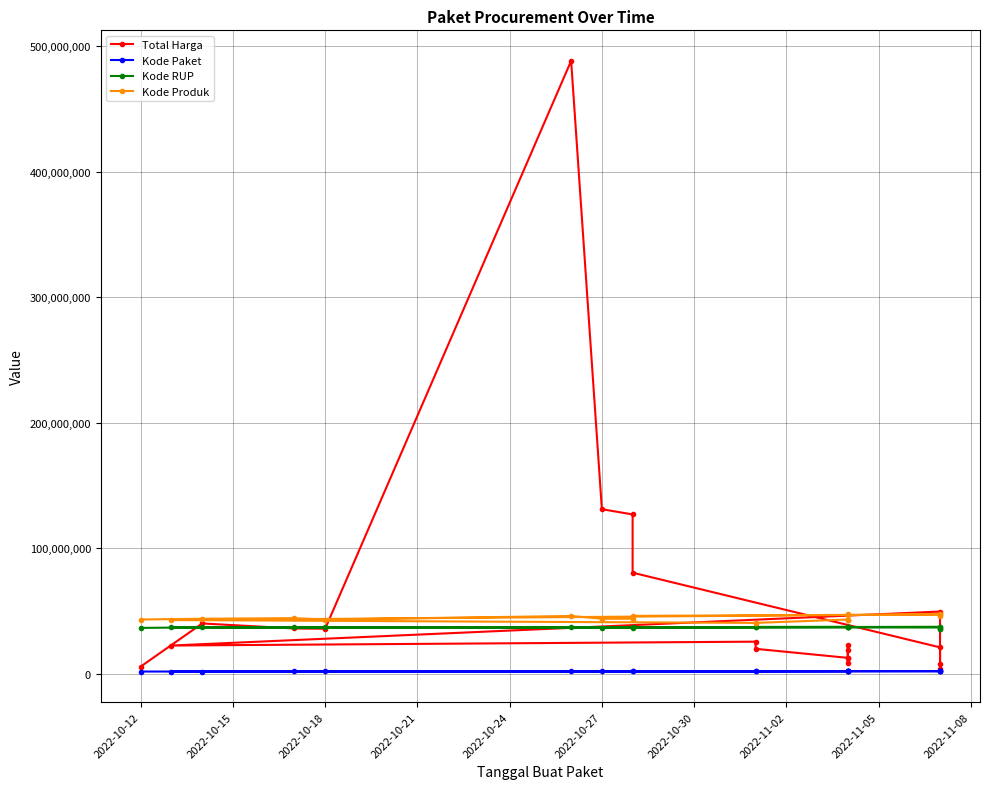

What is the maximum value shown in the chart?

488147400